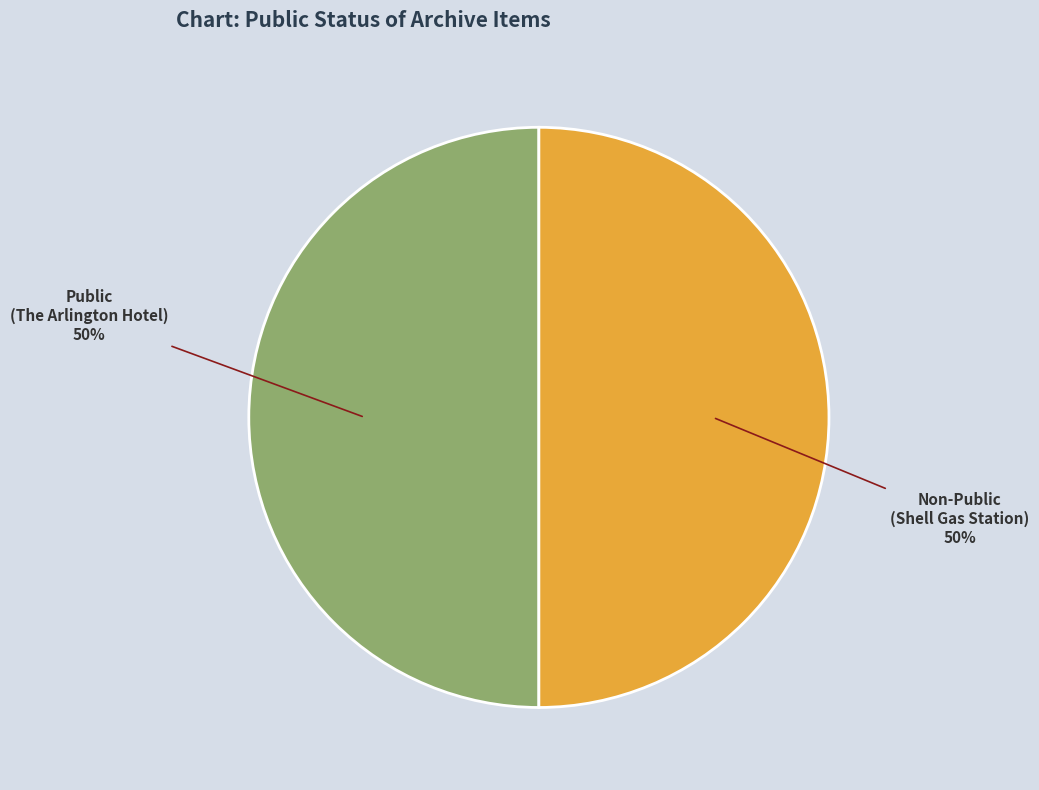

To the nearest percent, what is the average slice percentage?

50%